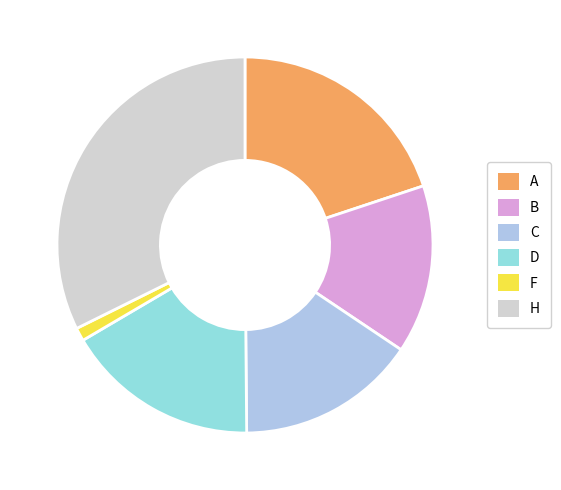

True or false: F accounts for 15% of the total.

False